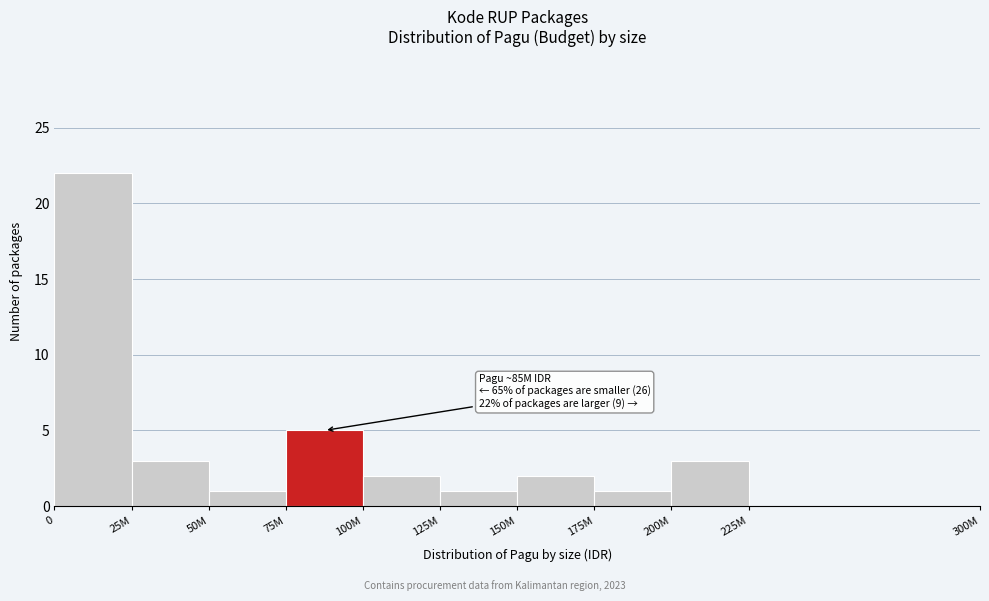

Reading right to left, extract all data points from this chart.

225M=0	200M=3	175M=1	150M=2	125M=1	100M=2	75M=5	50M=1	25M=3	0=22